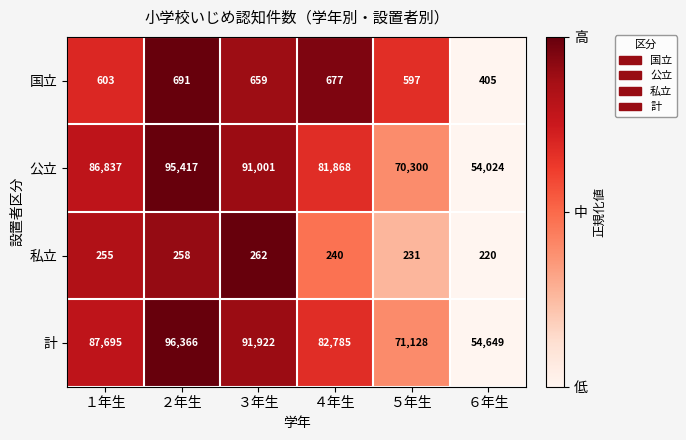

What is the average value of the 計 series?

80758